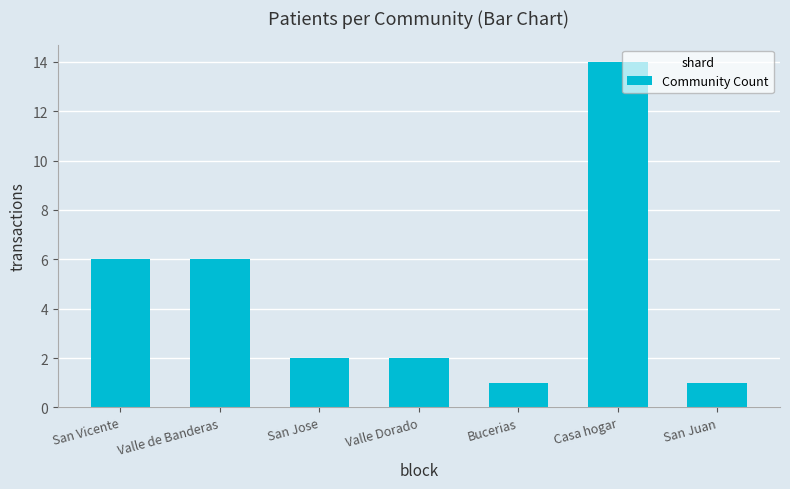

What is the maximum value shown in the chart?

14